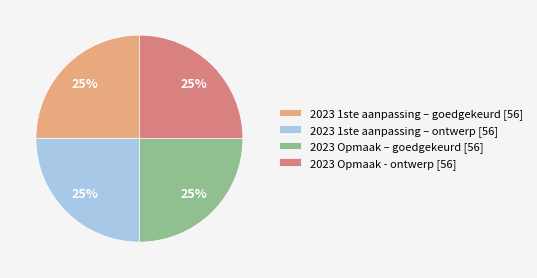

What percentage is the 2023 1ste aanpassing – goedgekeurd [56] slice, to the nearest percent?

25%